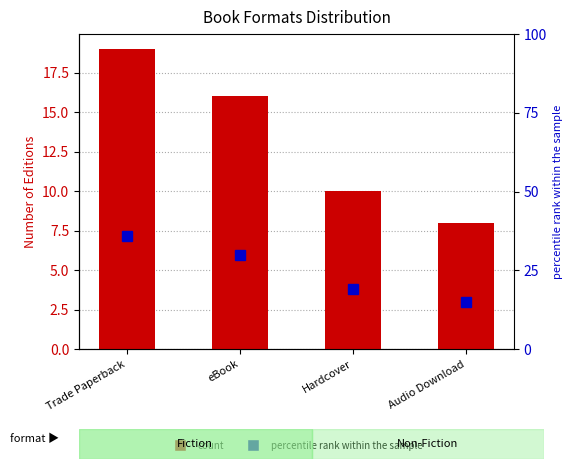

Which series has the widest spread of values?

percentile rank within the sample